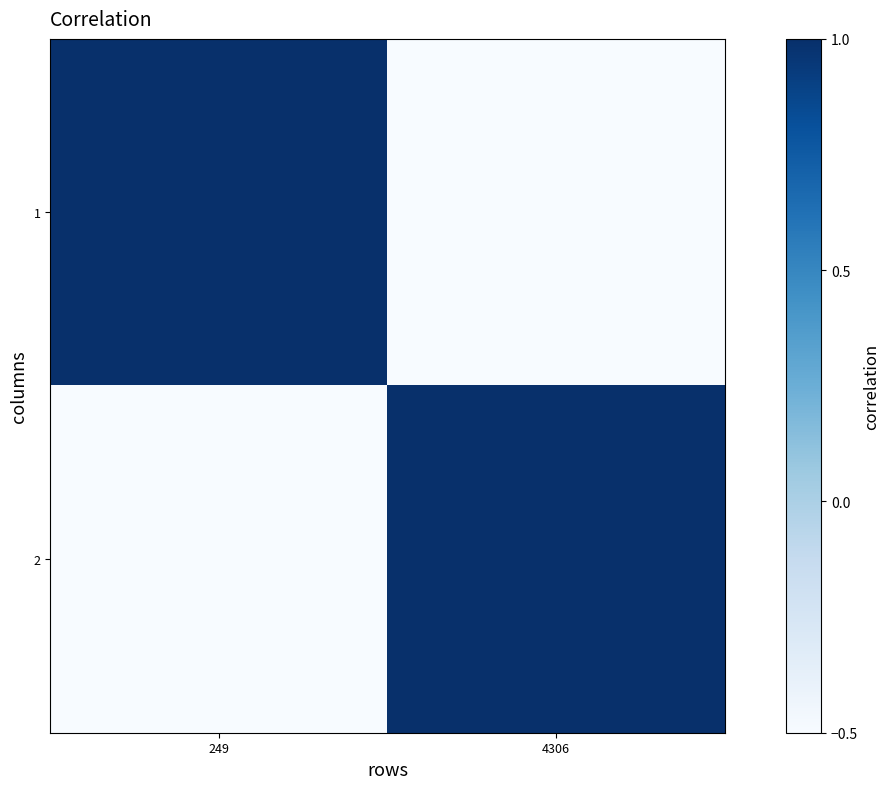

At which category does the chart reach its minimum across all series?

4306